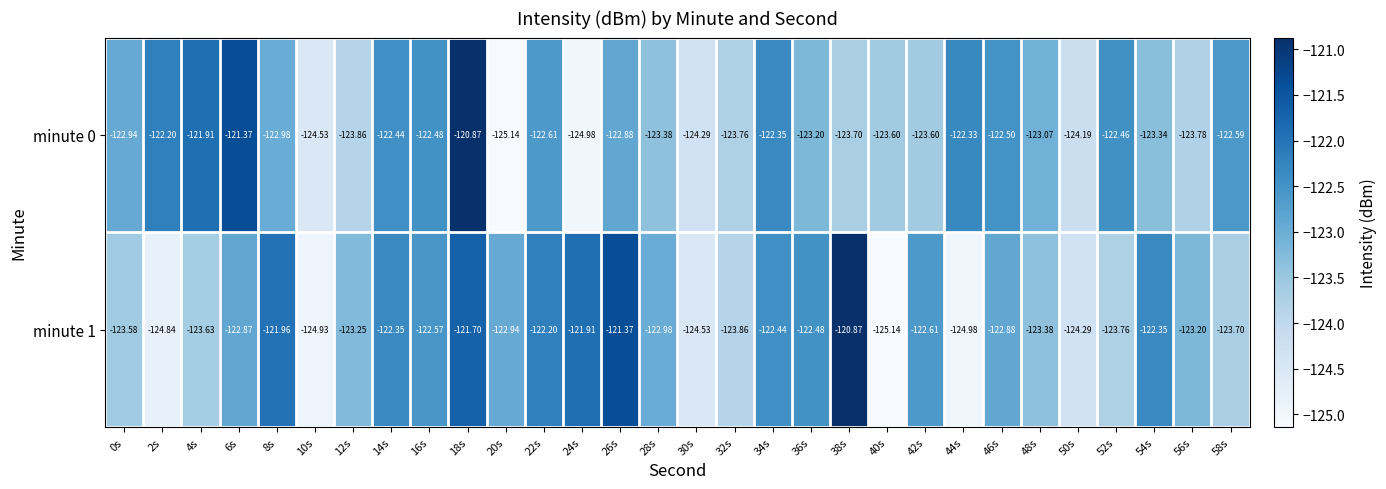

Which series changed the most between 10s and 18s?

minute 0